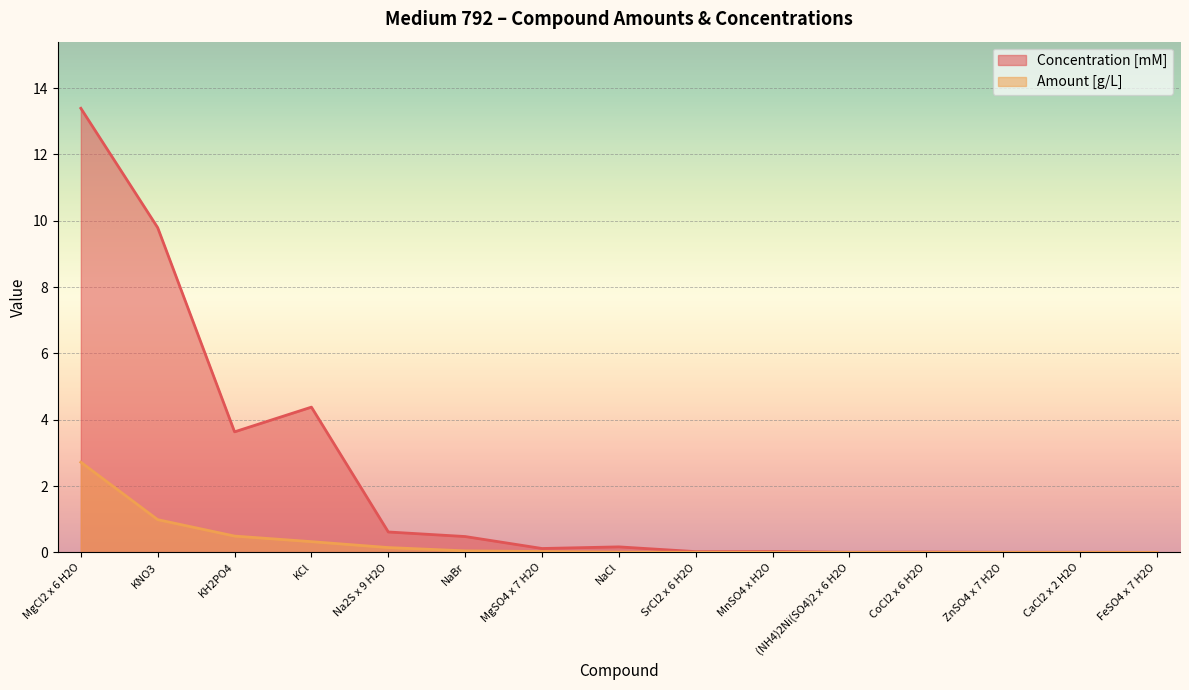

At which category does Concentration [mM] reach its first local valley?

KH2PO4